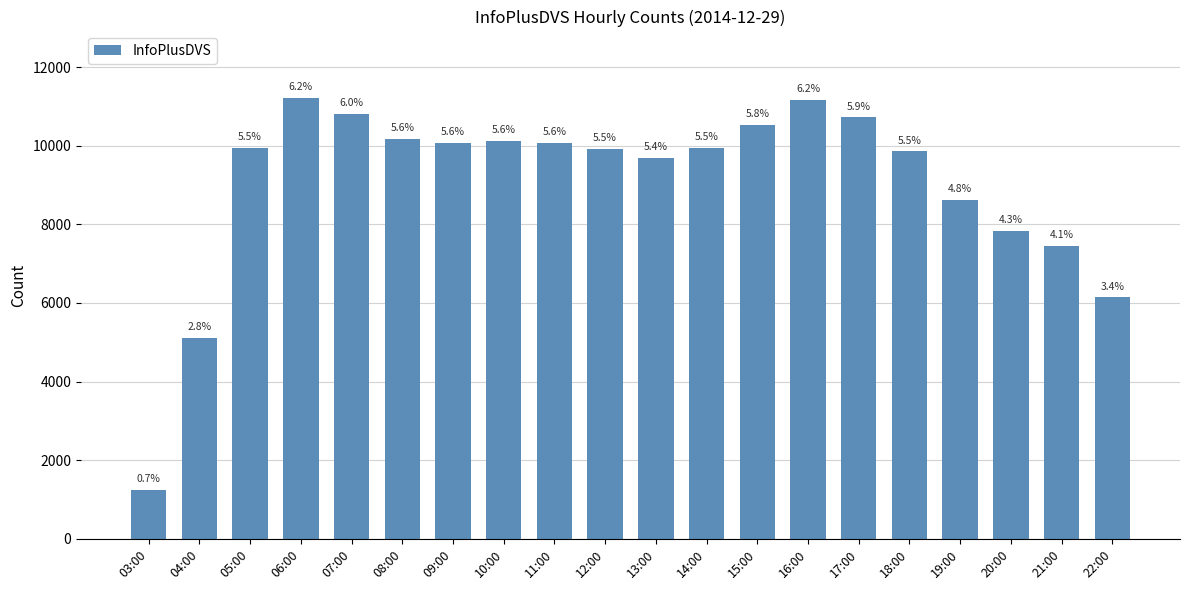

The chart shows a value of 9952 at 05:00. True or false?

True